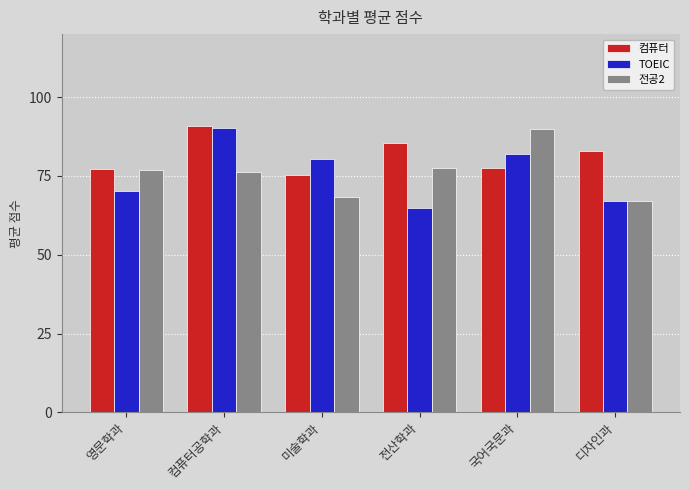

Between 미술학과 and 디자인과, which series saw the biggest shift?

TOEIC